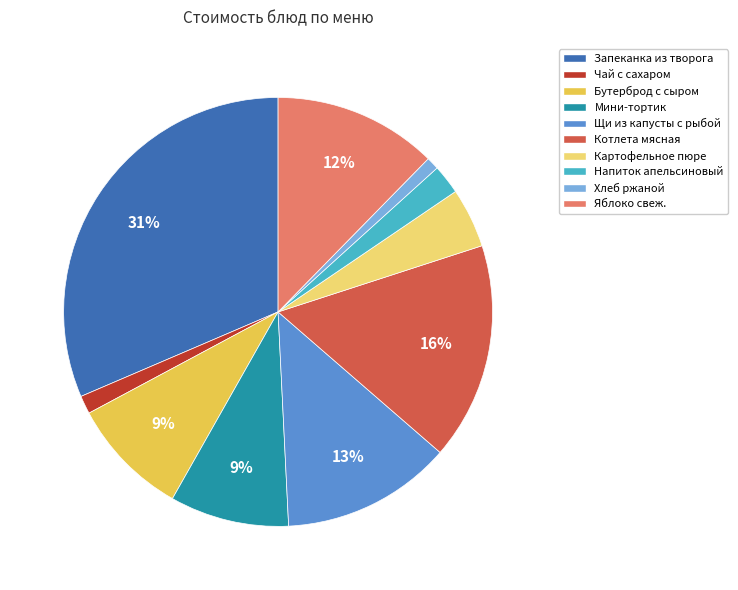

Which slice is the largest?

Запеканка из творога